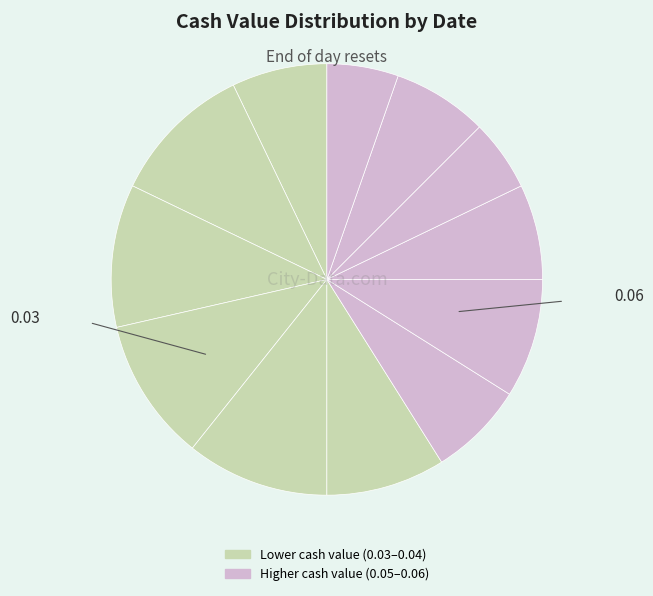

Count the number of slices in the pie.

12